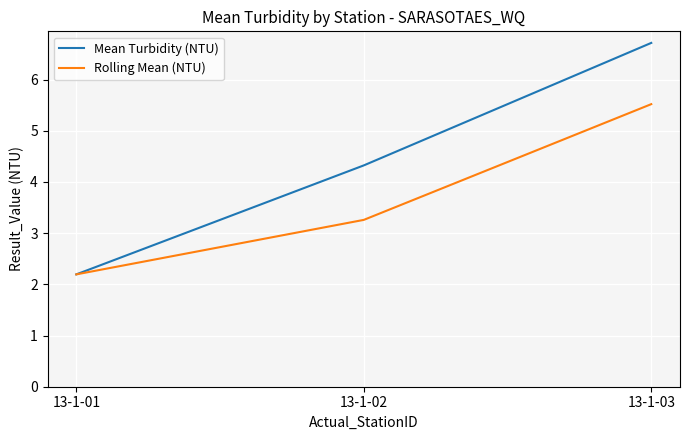

List the series in order of their overall mean, lowest first.

Rolling Mean (NTU), Mean Turbidity (NTU)